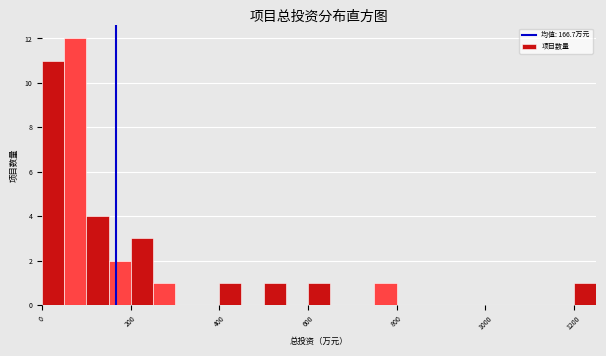

Around what value on the x-axis is the tallest bar? Give the approximate position of its centre, as read against the axis.

80